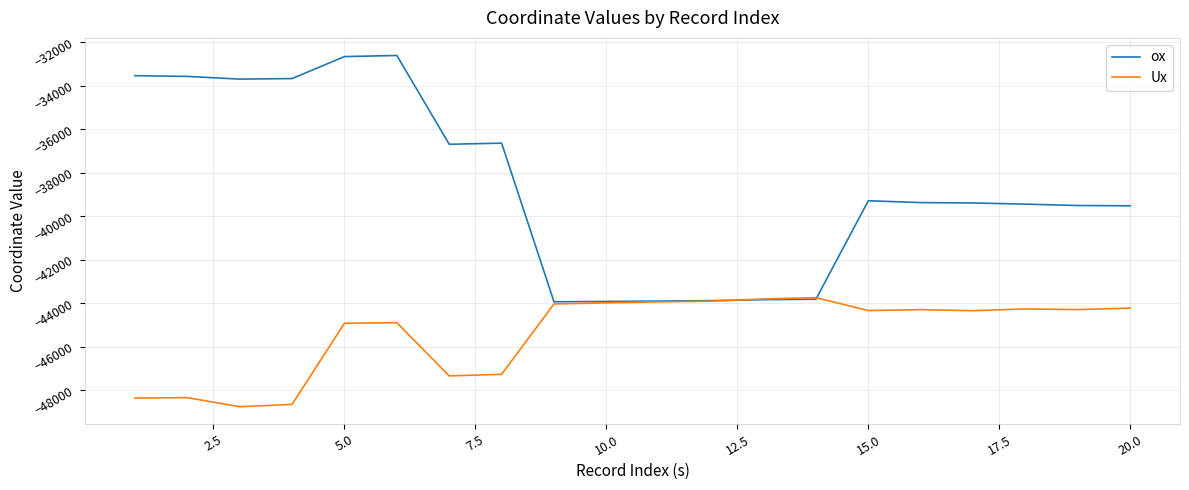

How many values in the Ux series exceed -44295?

9